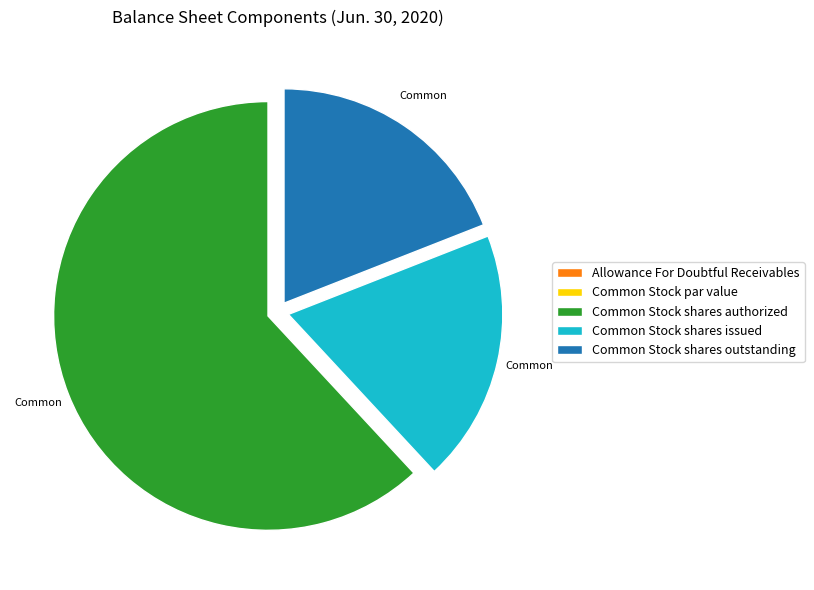

What is the largest slice in the pie chart?

Common Stock shares authorized